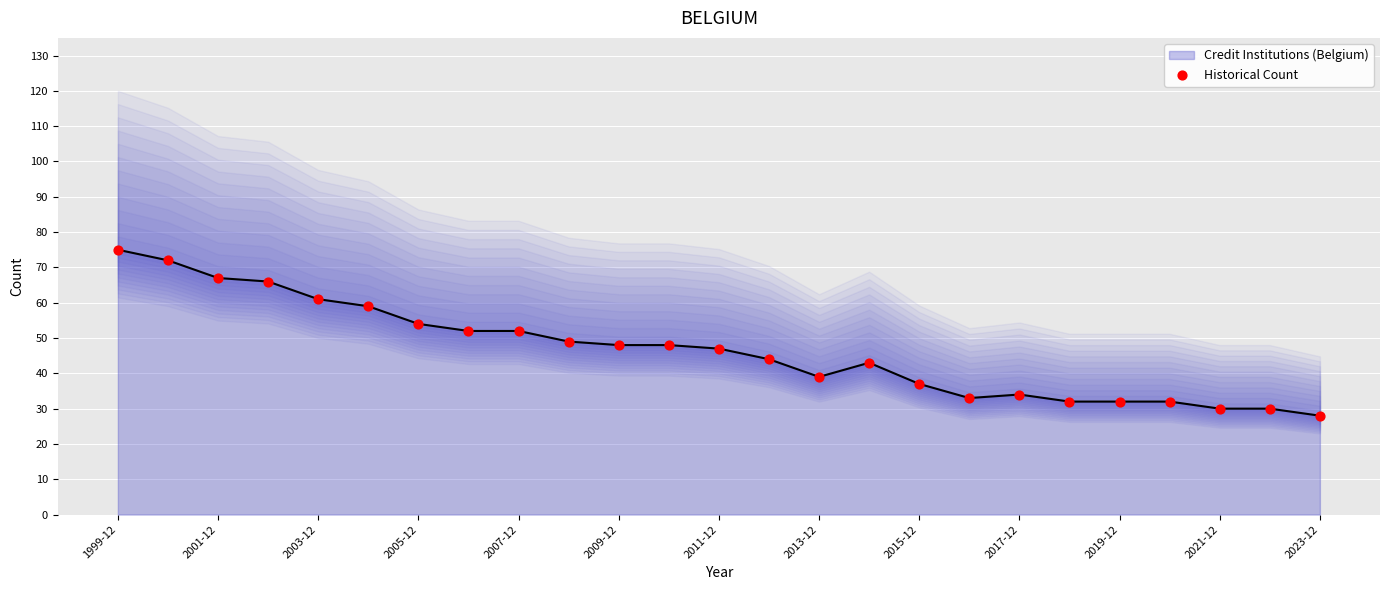

At how many categories does at least one series exceed 33?

18